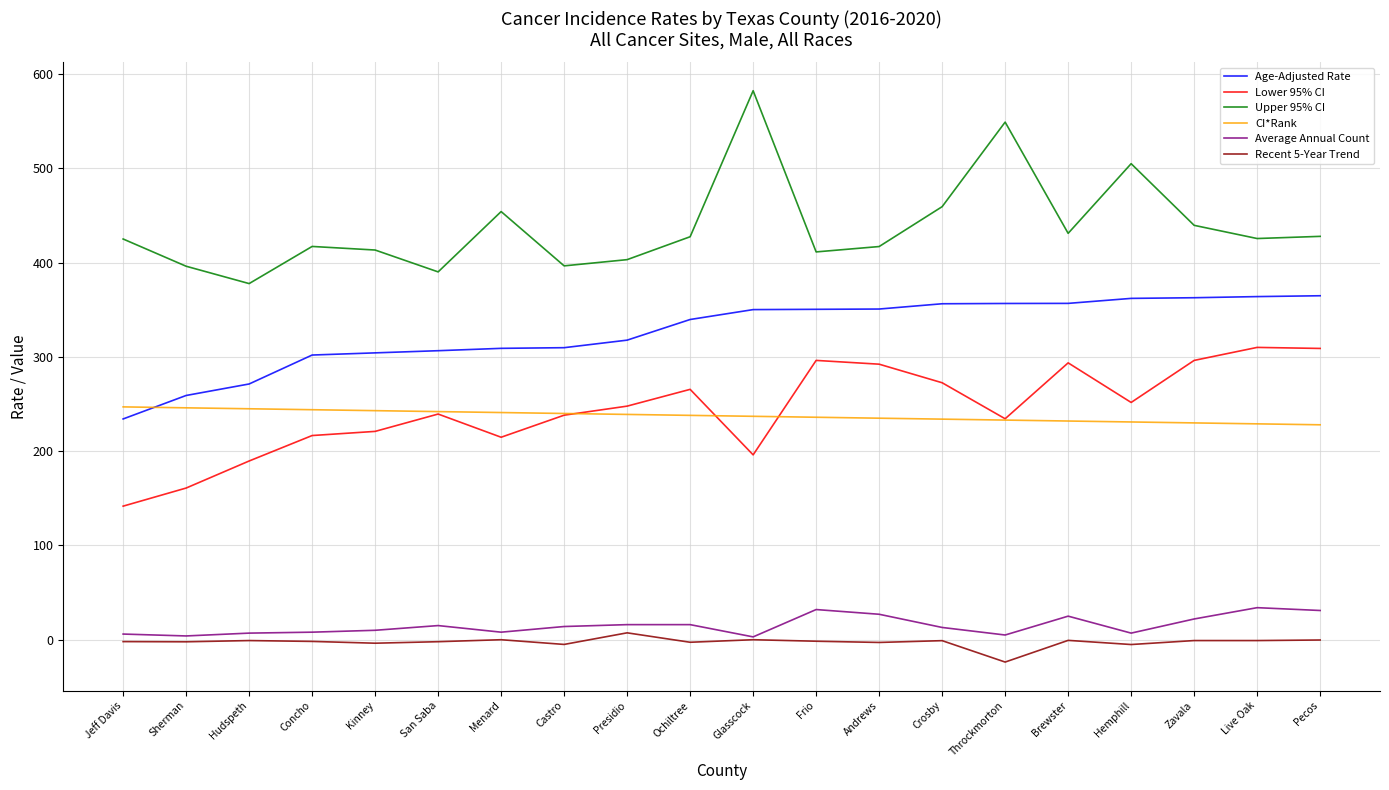

Between Jeff Davis and Zavala, which series saw the biggest shift?

Lower 95% CI